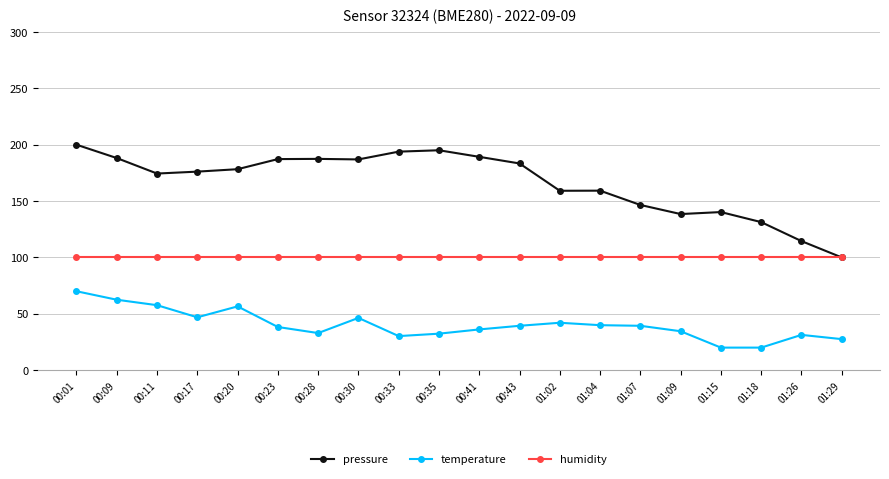

What is the difference between the highest and lowest values at 01:26?

83.2